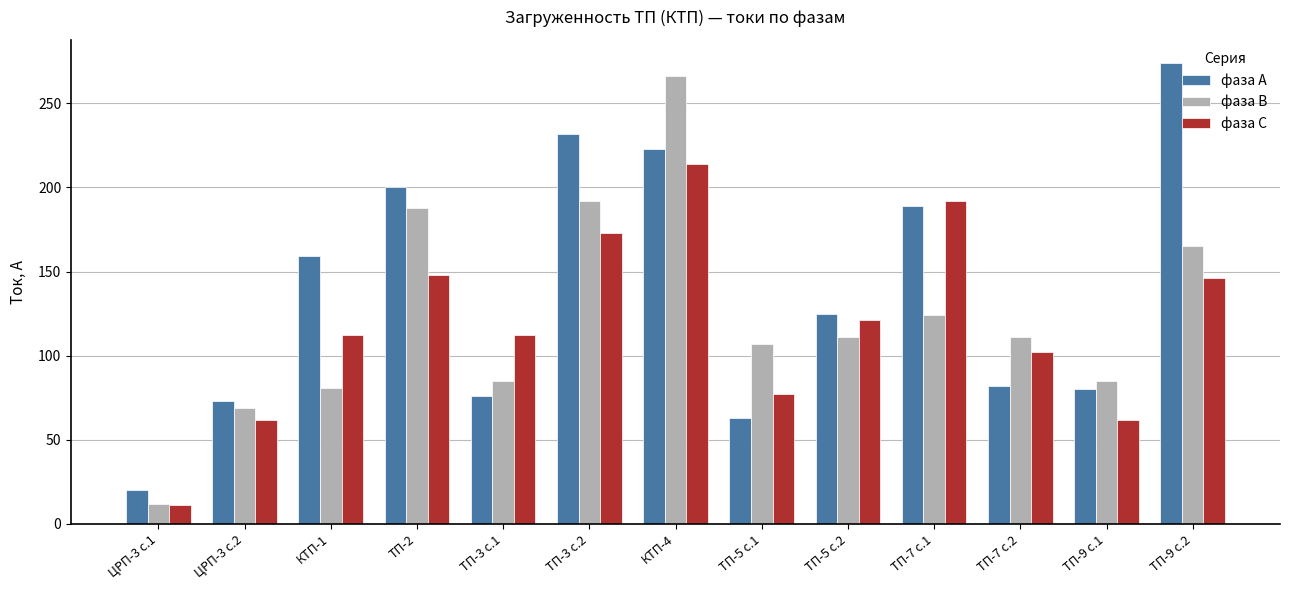

What is the greatest value displayed?

274